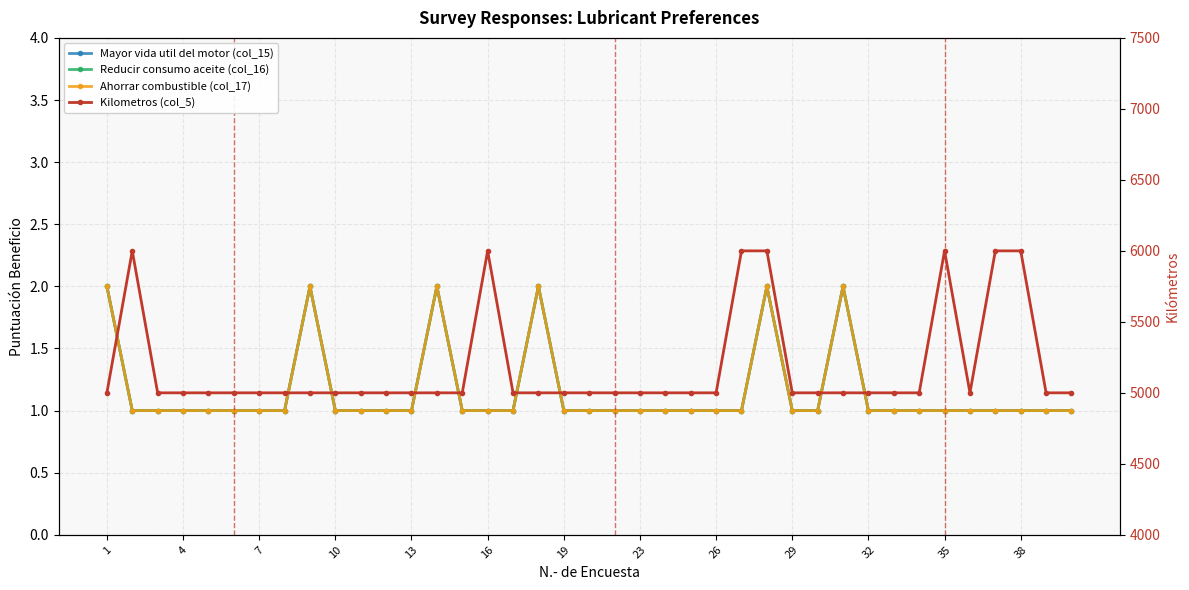

What is the average value of the Kilometros (col_5) series?

5179